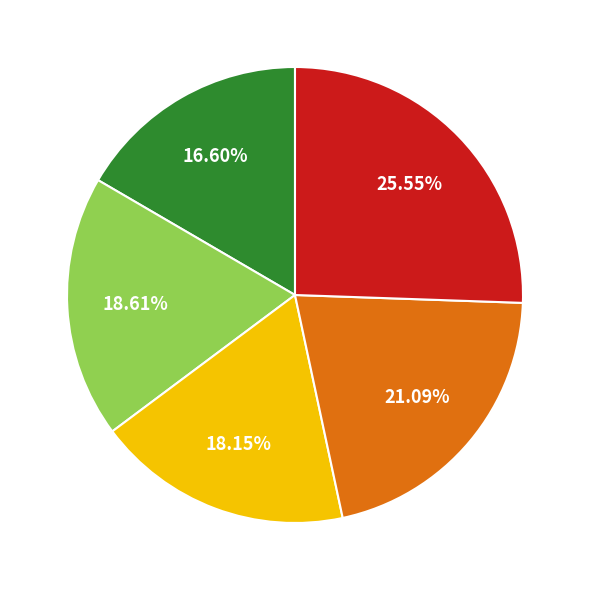

Is there a majority slice in this chart?

No